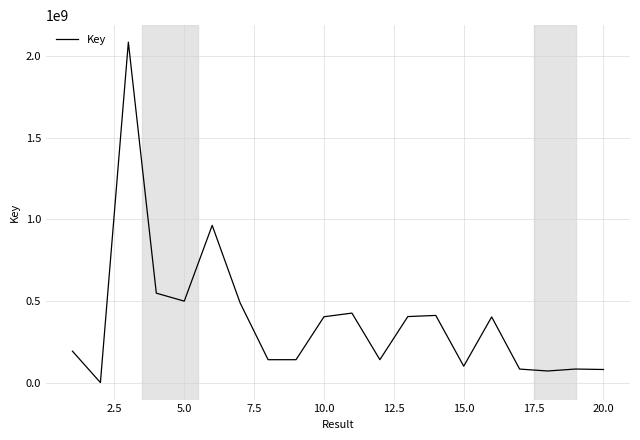

What is the difference between the maximum and minimum values?

2084818509